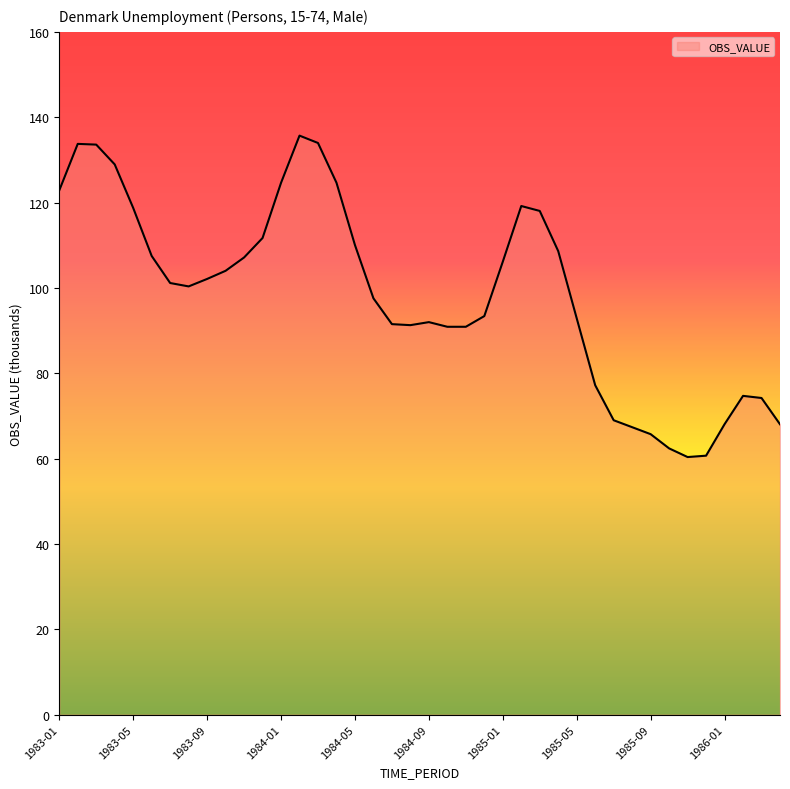

What is the difference between the maximum and minimum values?

75.3